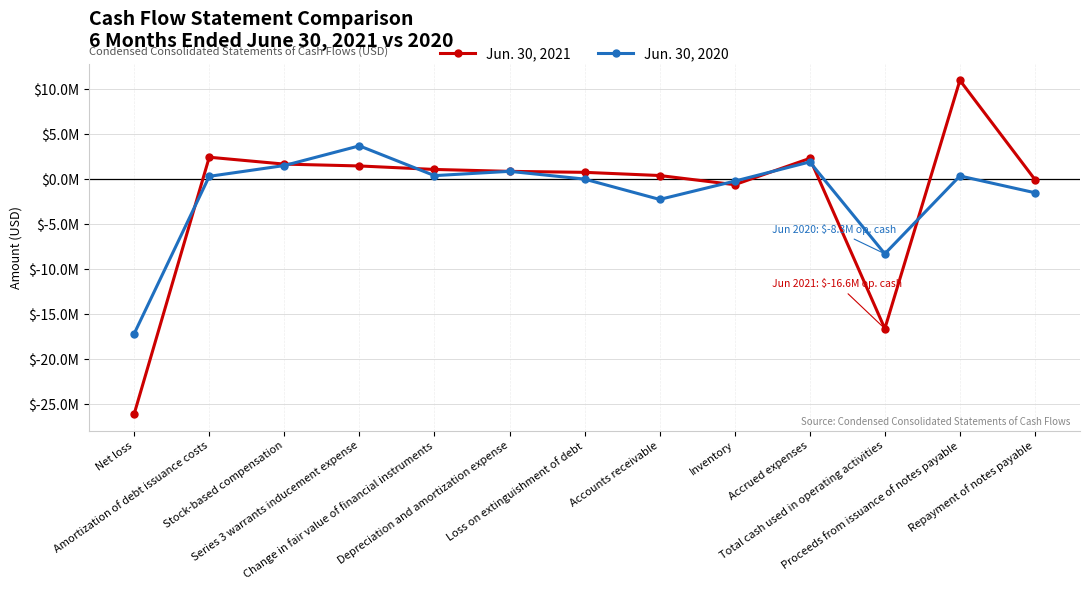

What is the maximum value shown in the chart?

10975000